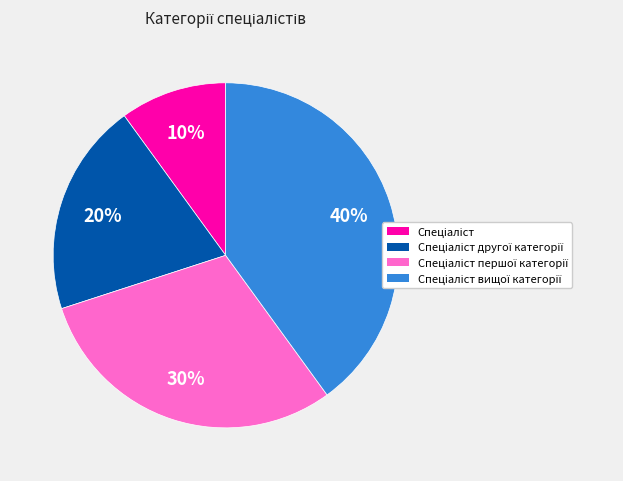

To the nearest percent, what is the average slice percentage?

25%